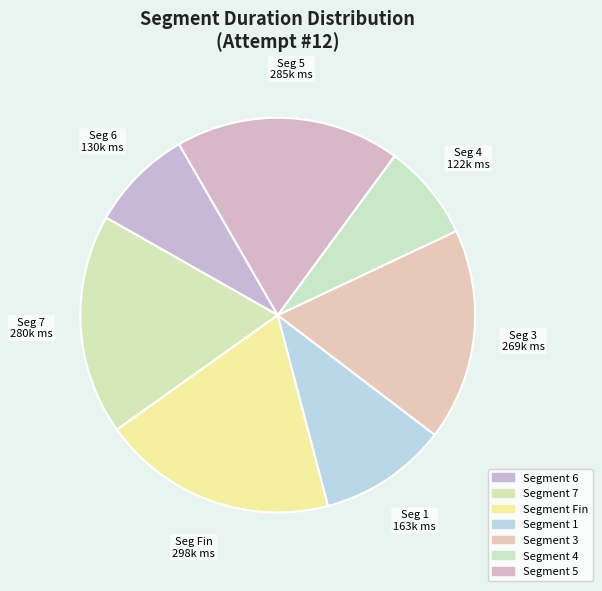

How many segments does this pie chart have?

7